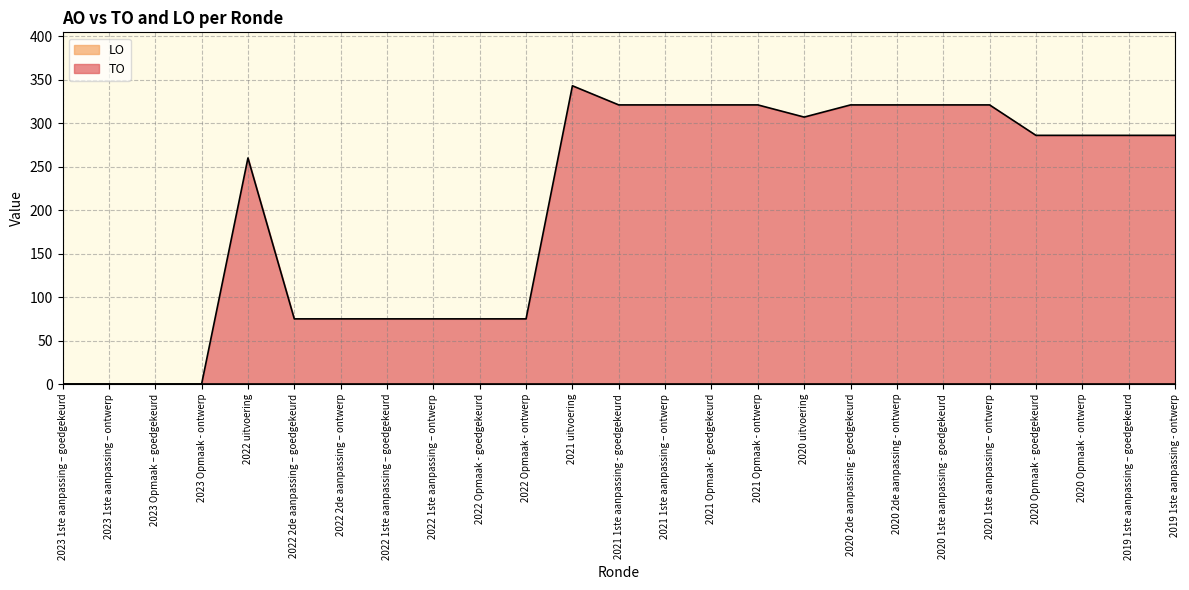

Reading left to right, transcribe all the data shown in this chart.

0	0	0	0	260	75	75	75	75	75	75	343	321	321	321	321	307	321	321	321	321	286	286	286	286